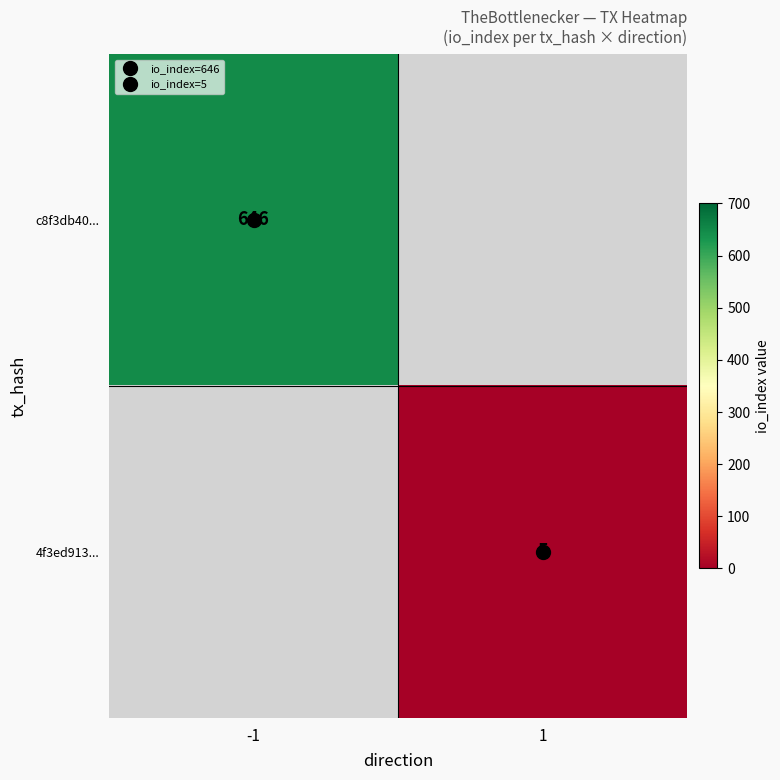

At which label does c8f3db40... reach its minimum?

-1